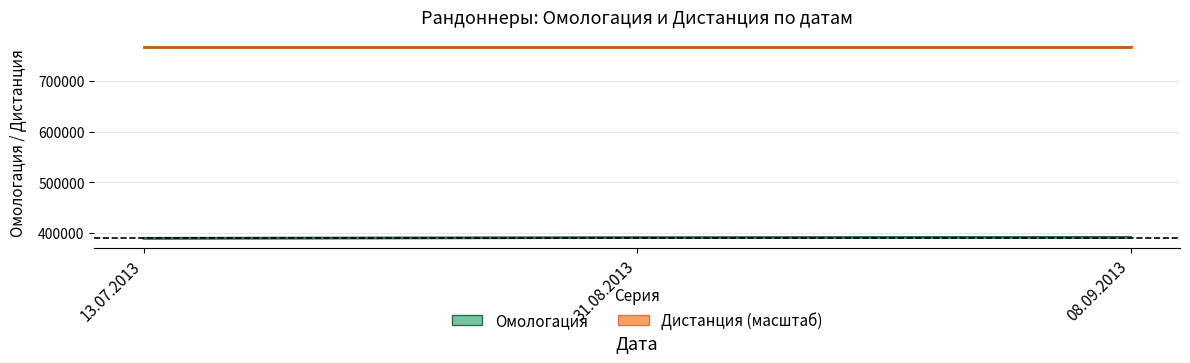

What is the label of the 3rd point from the left?

08.09.2013